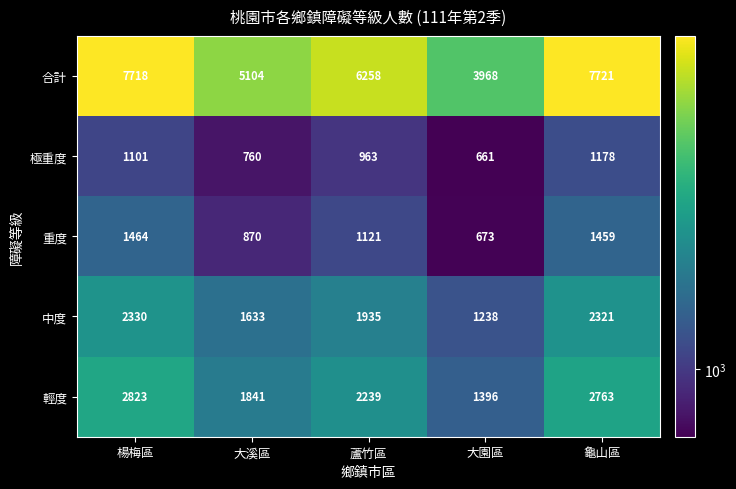

What is the total value across all series at 楊梅區?

15436